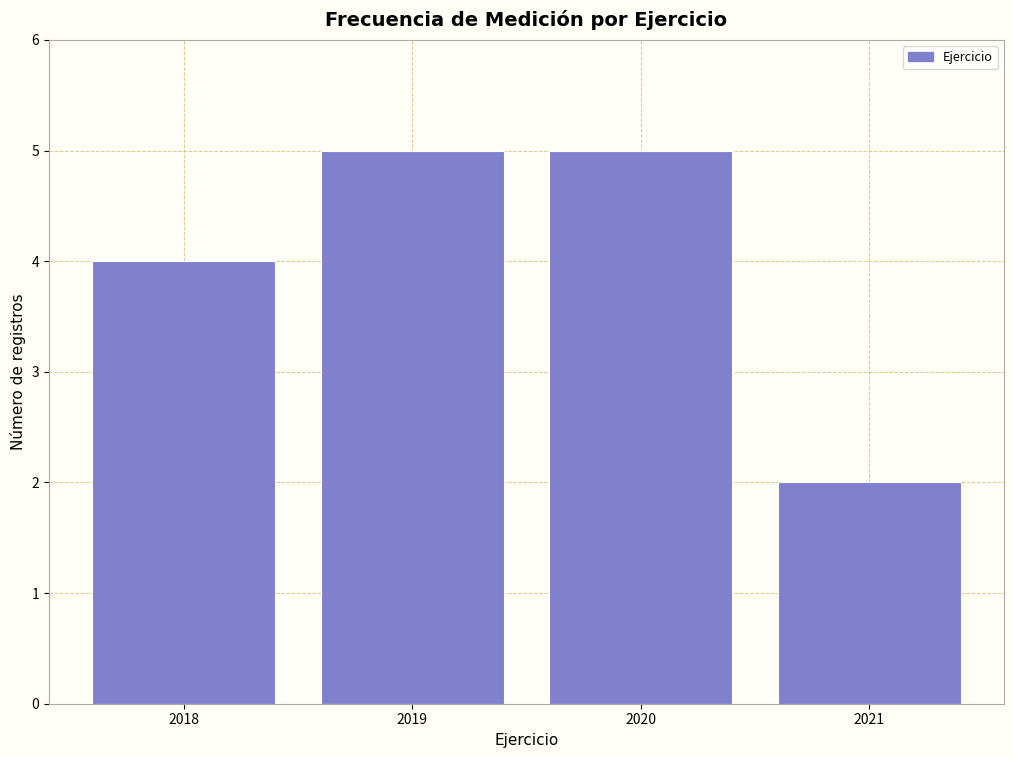

Reading left to right, what are all the values shown in this chart?

2018=4	2019=5	2020=5	2021=2